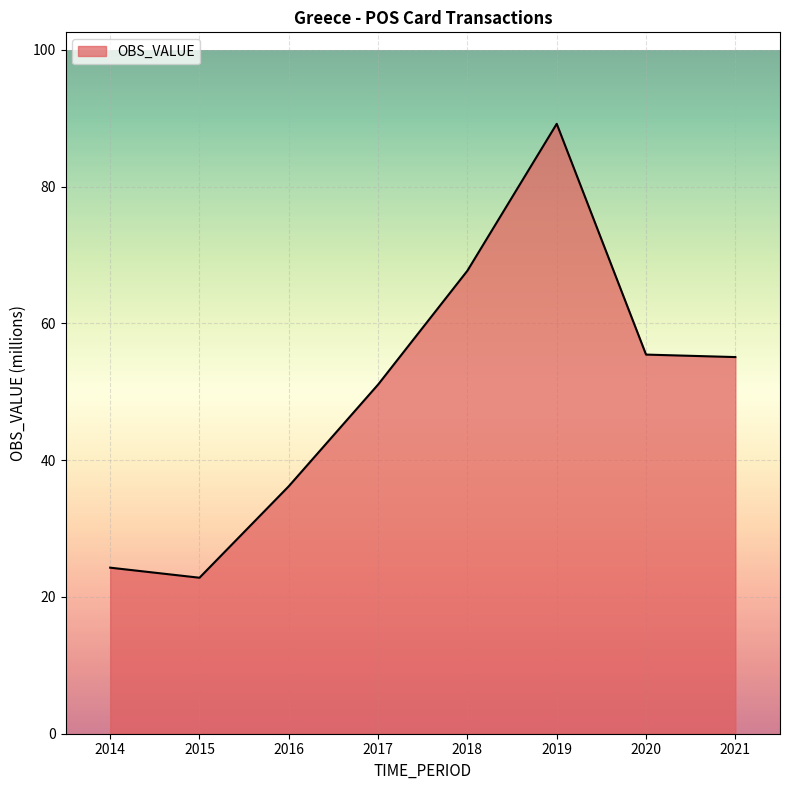

How many categories are shown in the chart?

8